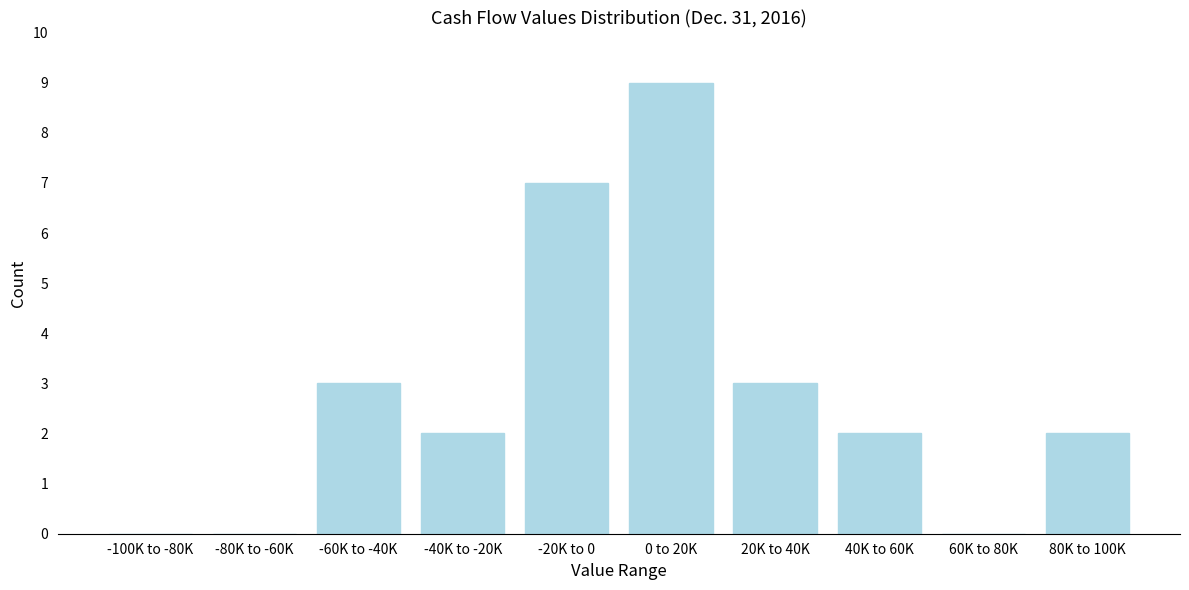

Reading left to right, what are all the values shown in this chart?

-100K to -80K=0	-80K to -60K=0	-60K to -40K=3	-40K to -20K=2	-20K to 0=7	0 to 20K=9	20K to 40K=3	40K to 60K=2	60K to 80K=0	80K to 100K=2